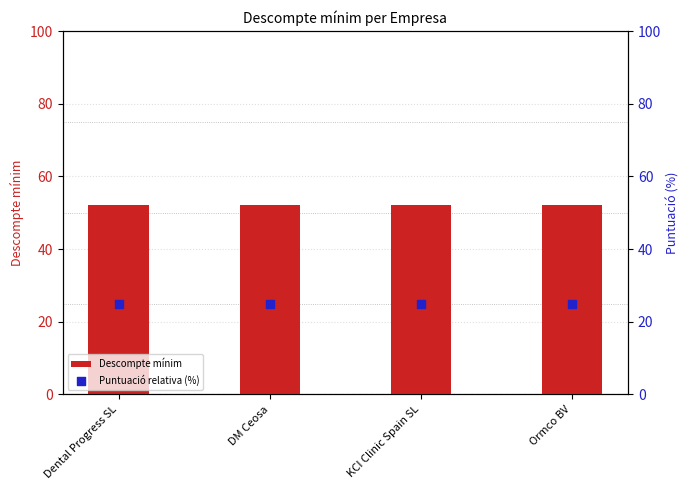

Which series contains the lowest Y value?

Puntuació relativa (%)